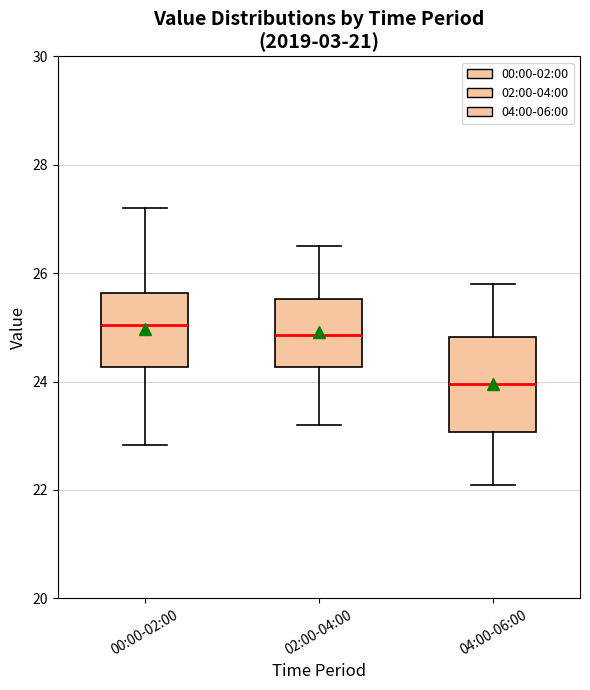

Comparing the boxes themselves (not the whiskers), which one is the tallest?

04:00-06:00